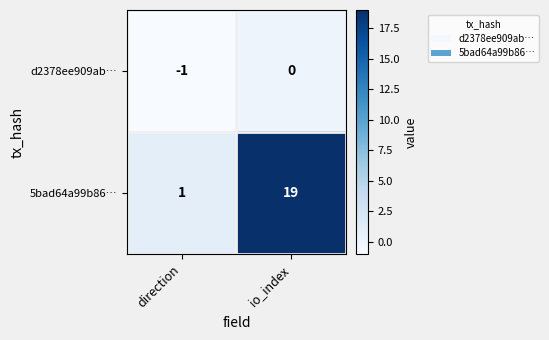

Reading right to left, list all the values displayed in this chart.

d2378ee909ab…: 0	-1
5bad64a99b86…: 19	1